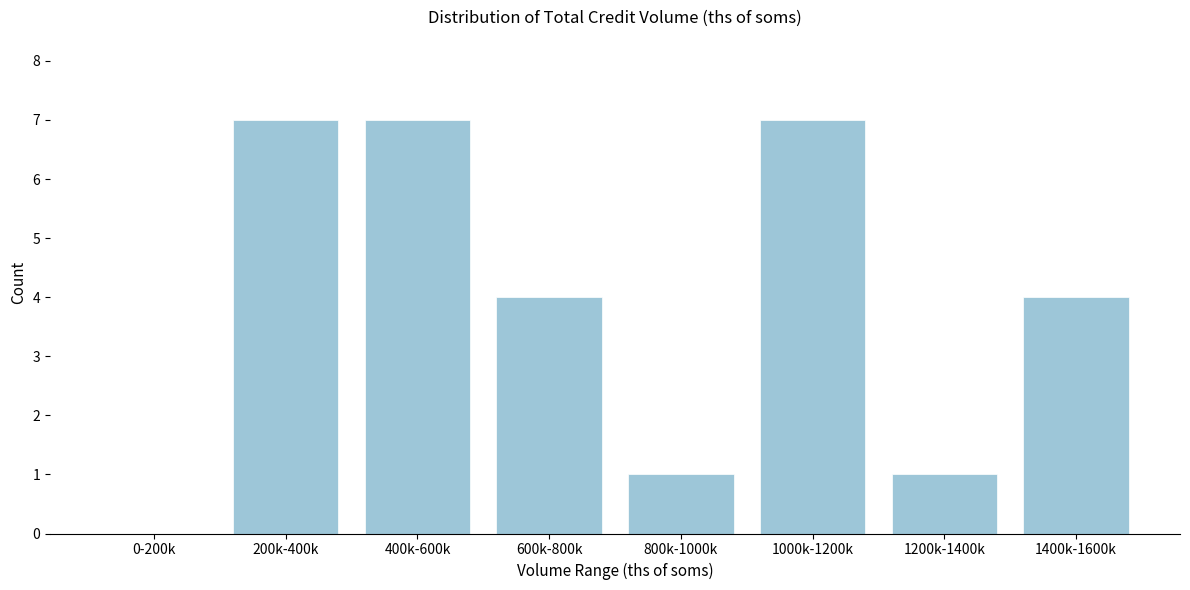

Reading left to right, extract all data points from this chart.

0-200k=0	200k-400k=7	400k-600k=7	600k-800k=4	800k-1000k=1	1000k-1200k=7	1200k-1400k=1	1400k-1600k=4